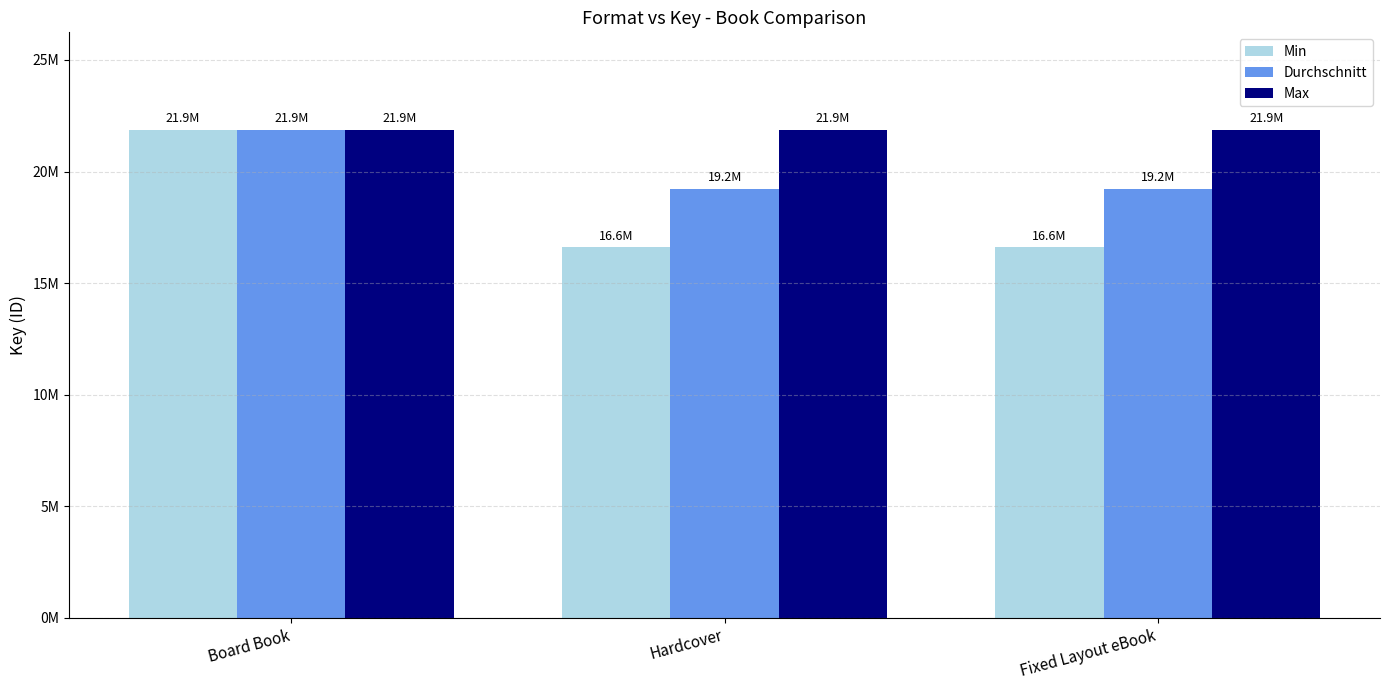

What is the approximate value of Min at Fixed Layout eBook?

16599178